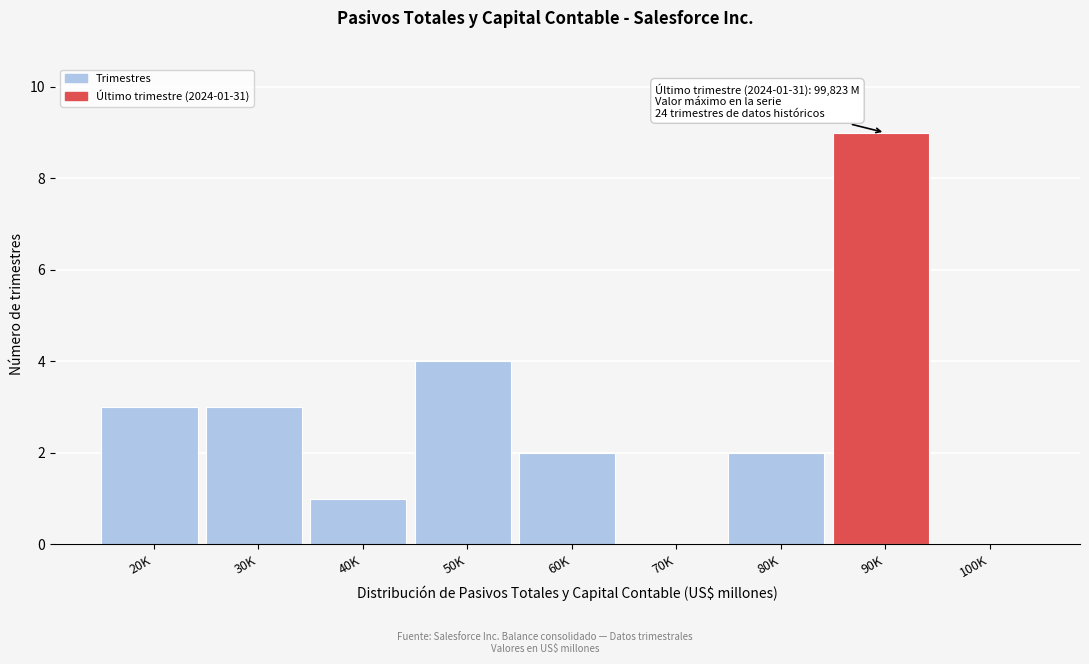

Reading right to left, list all the values displayed in this chart.

100K=0	90K=9	80K=2	70K=0	60K=2	50K=4	40K=1	30K=3	20K=3